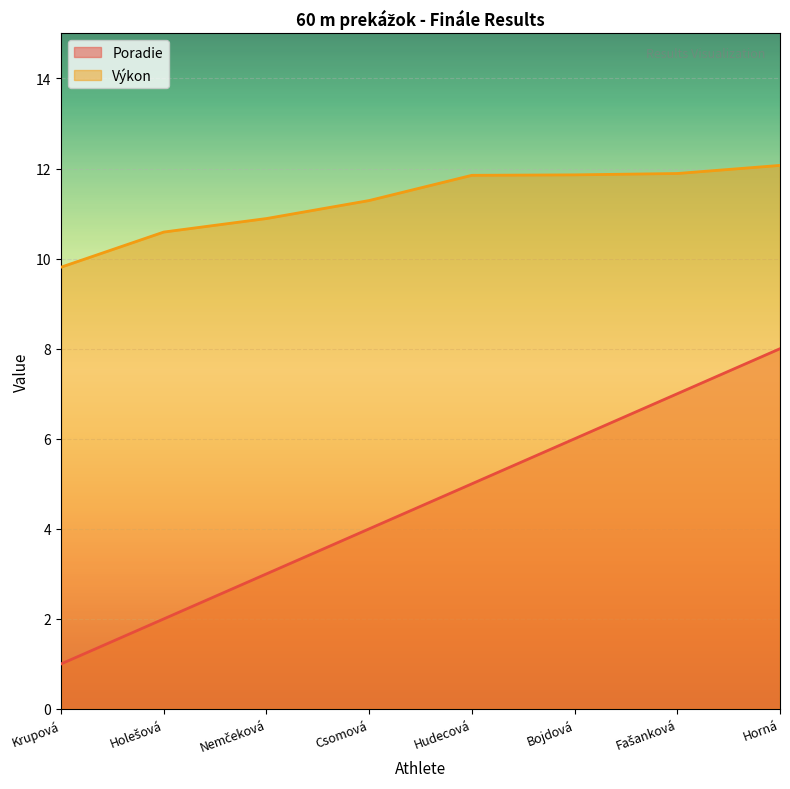

What is the label of the 7th point from the right?

Holešová